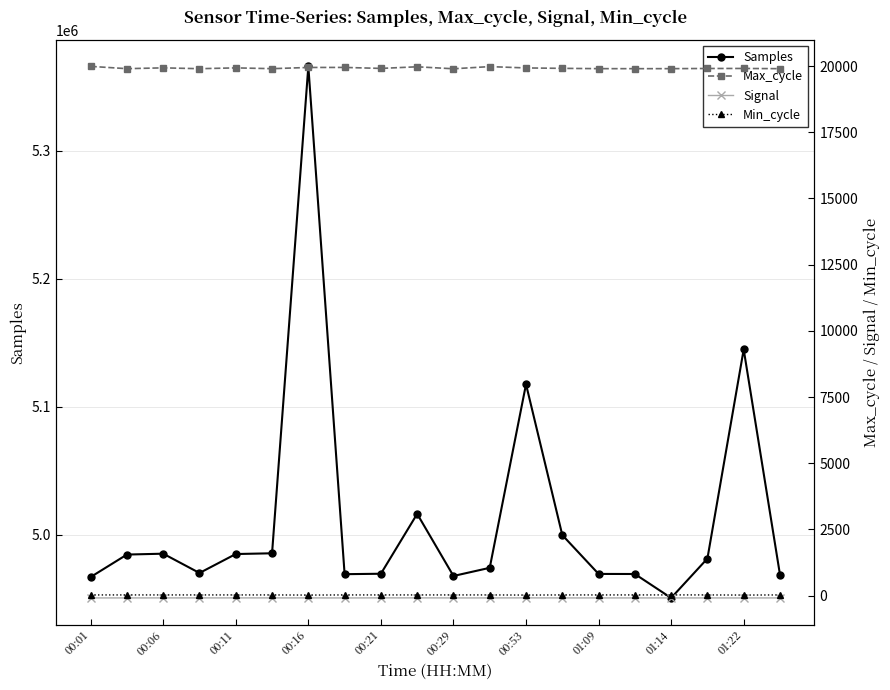

What is the value of the Signal point at the 12th from the left?

-85